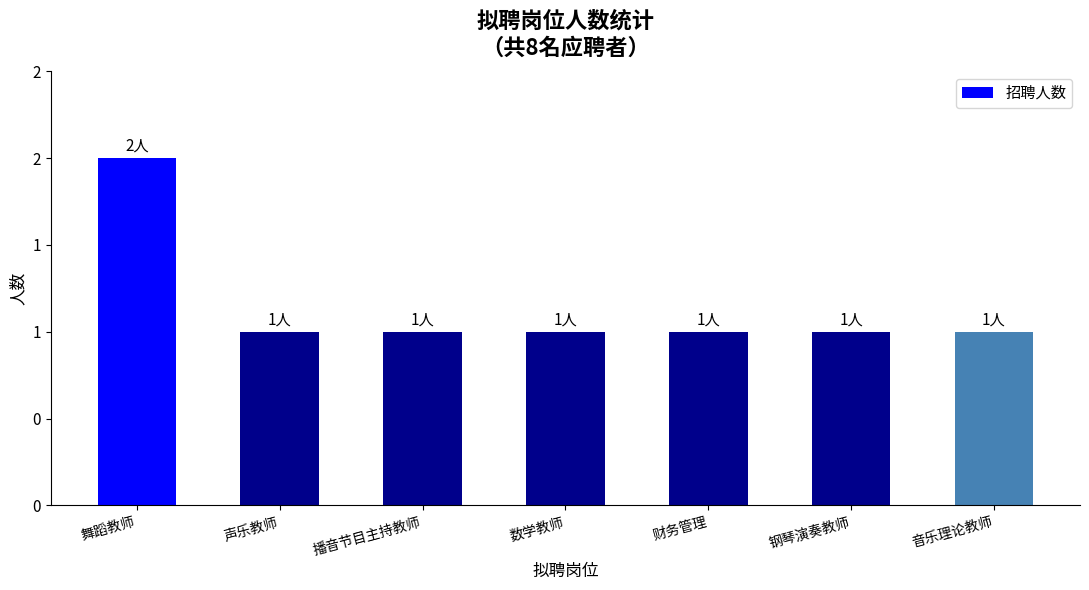

Which label corresponds to the largest value in the chart?

舞蹈教师